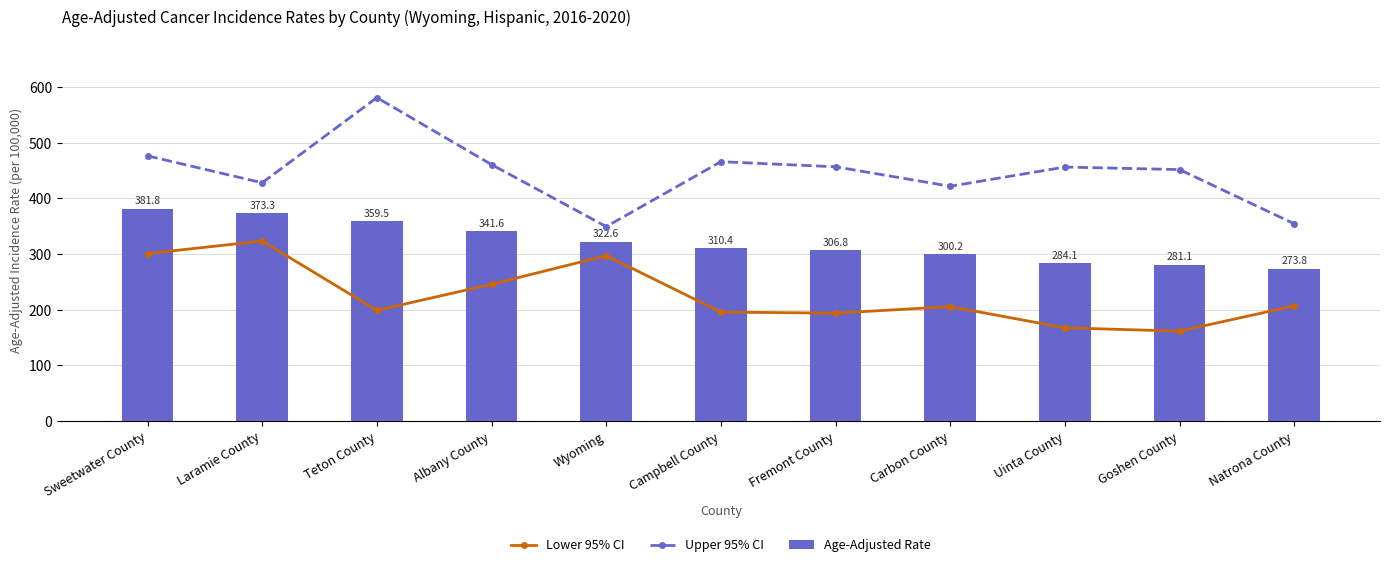

What is the label of the 9th bar from the left?

Uinta County